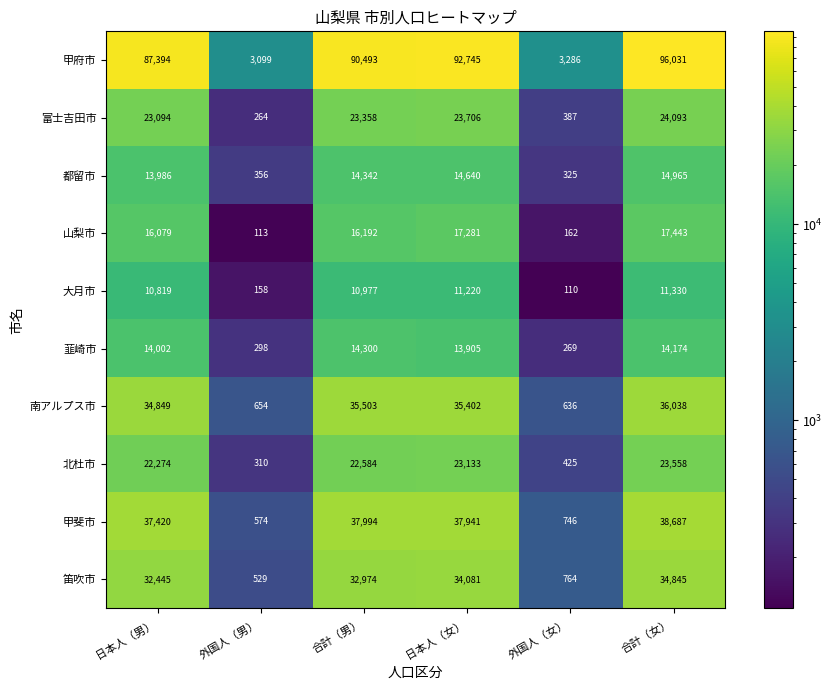

Which series has the widest spread of values?

甲府市